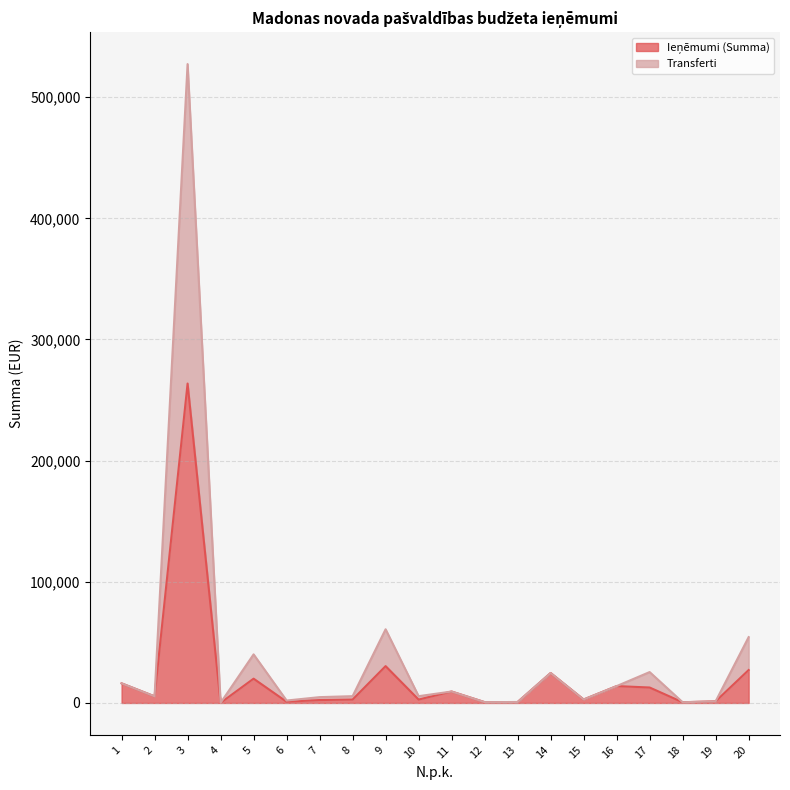

List the labels in order of Ieņēmumi (Summa) value, largest first.

3, 9, 20, 14, 5, 1, 16, 17, 11, 2, 15, 8, 10, 7, 19, 6, 13, 12, 18, 4